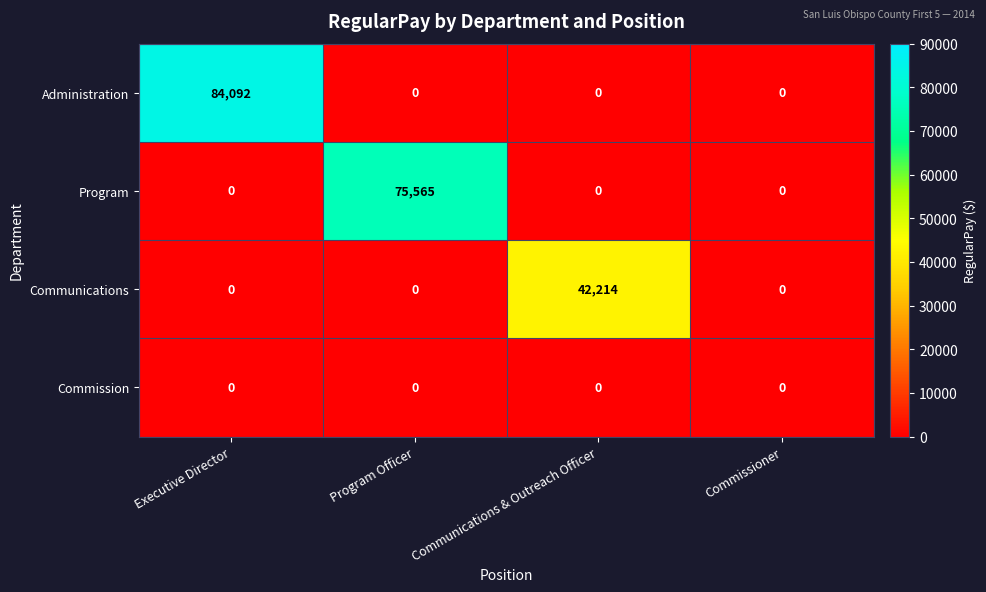

The value of Communications at Communications & Outreach Officer is 42214. True or false?

True